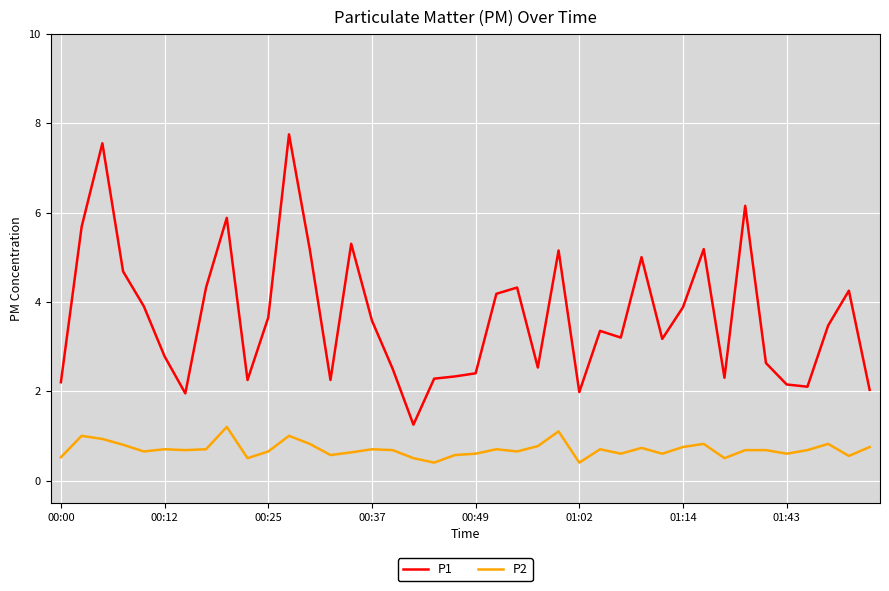

True or false: P1 has more than 2 points higher than both neighbors.

True